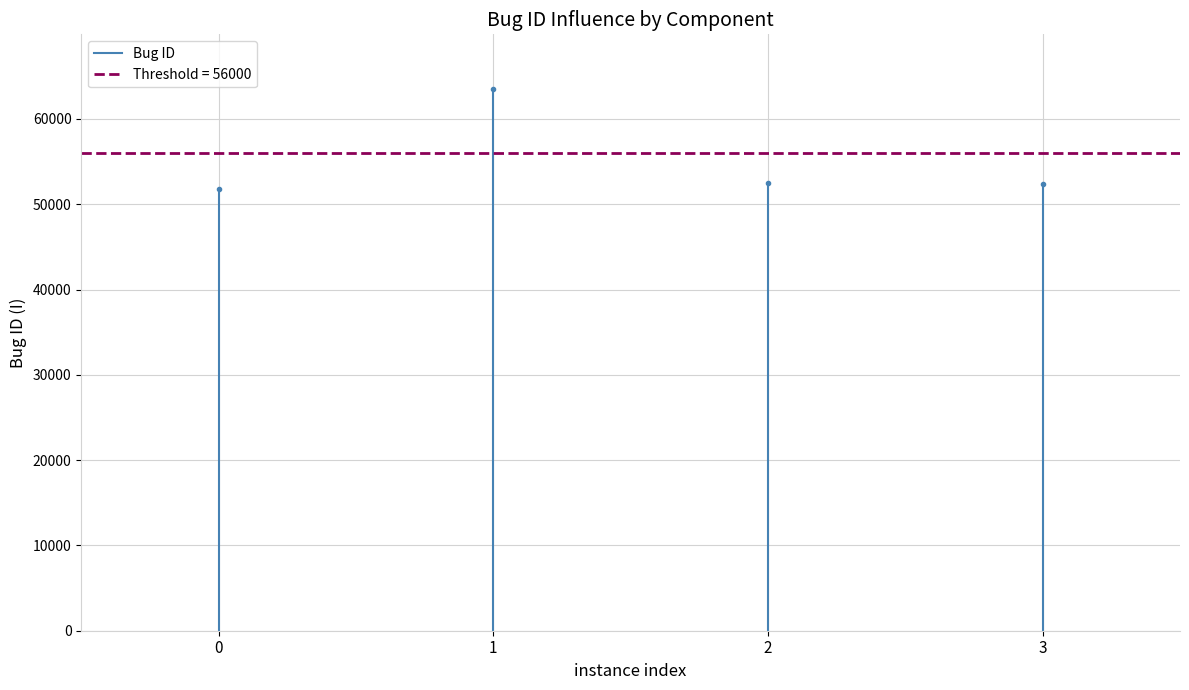

How many lines are shown in the chart?

1